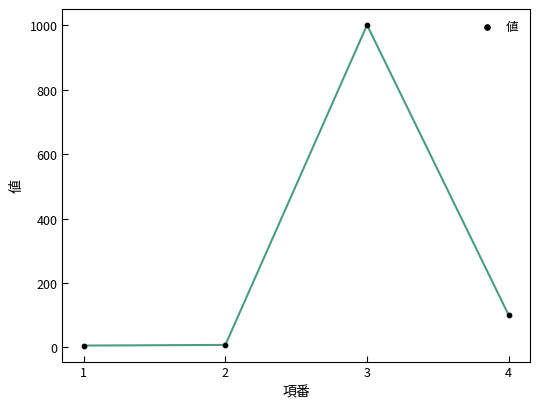

What Y value in the scatter plot is closest to 503?

100